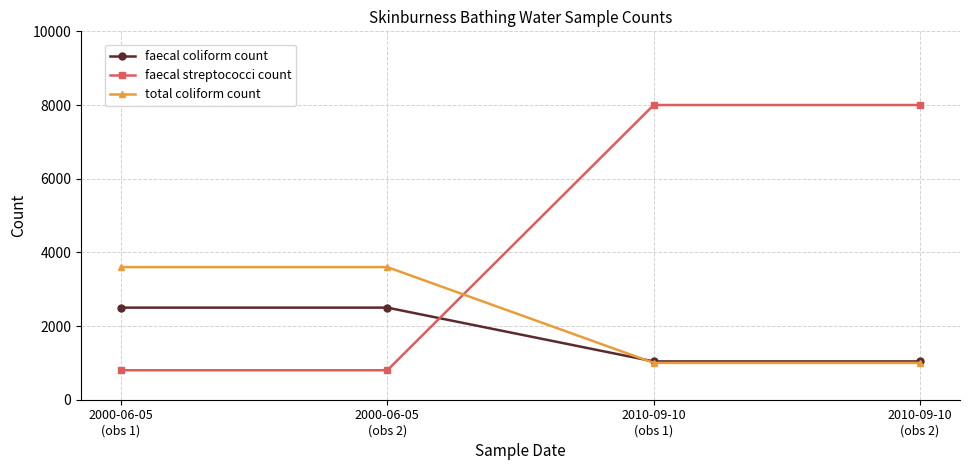

What is the average value of the faecal streptococci count series?

4400